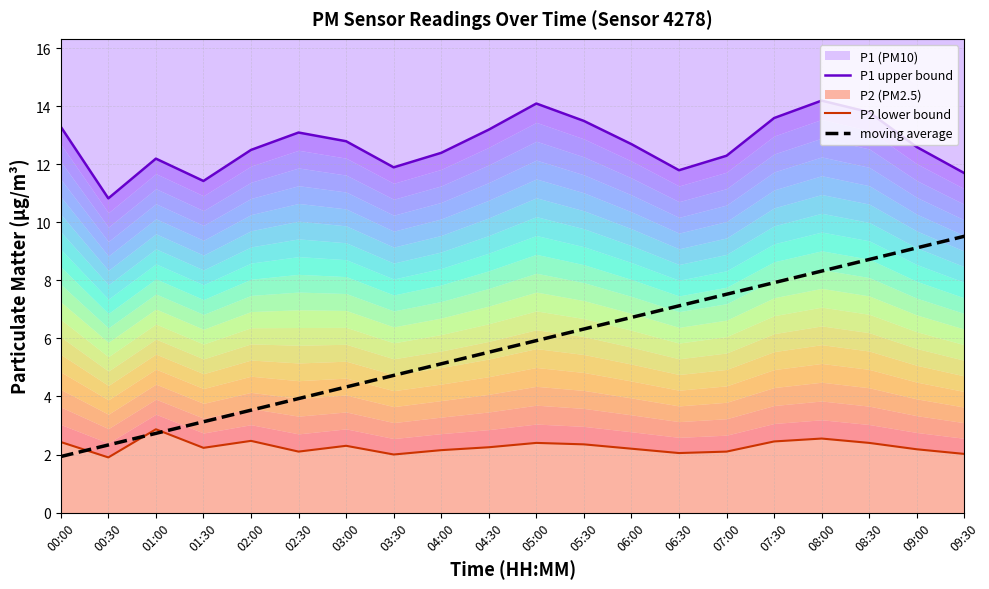

How many intersections are there between moving average and P2 lower bound?

3